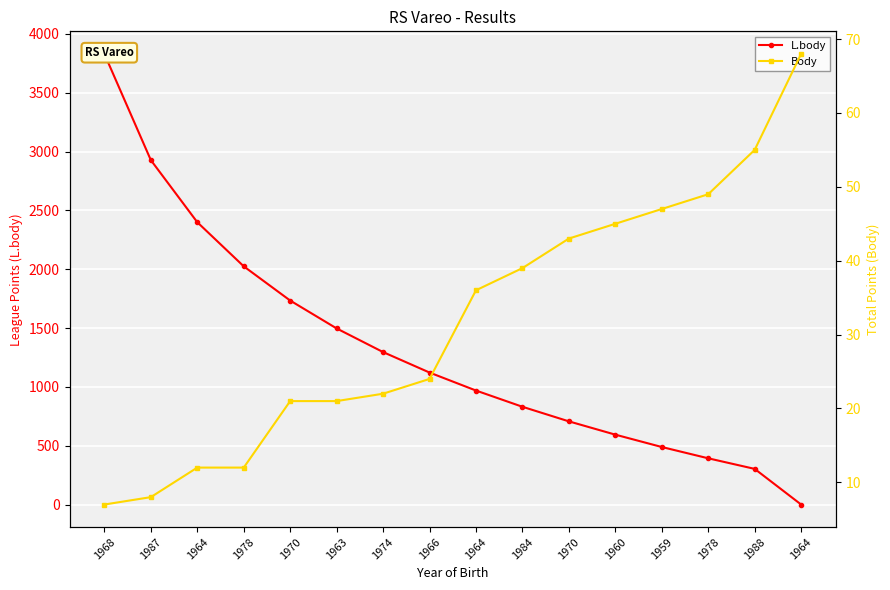

Which series has the largest total across all categories?

L.body